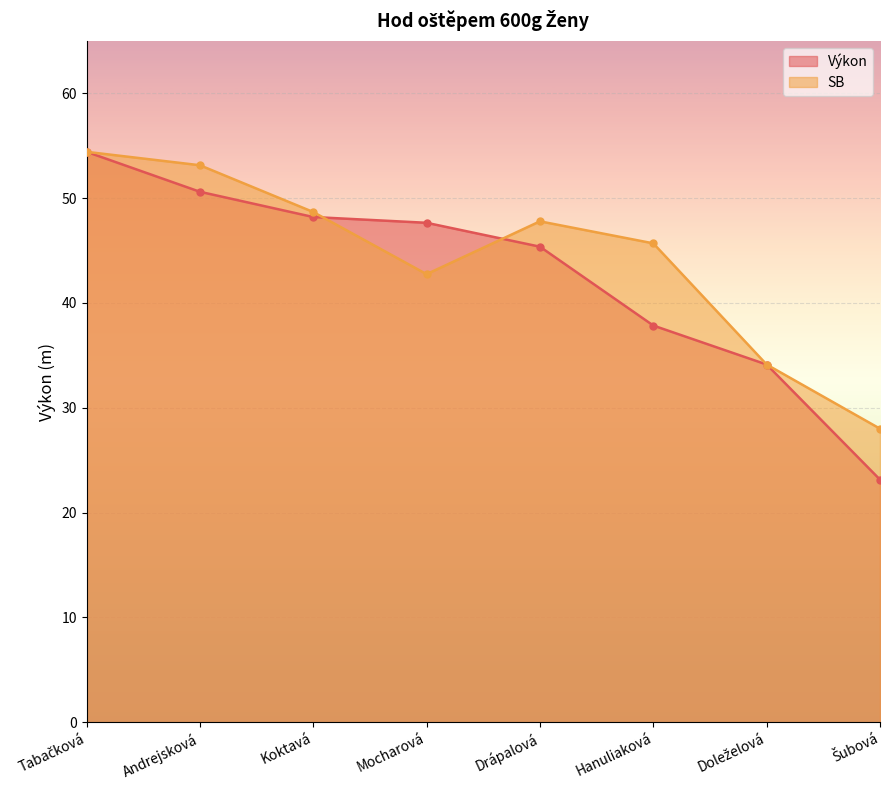

What is the highest value of the Výkon series?

54.4